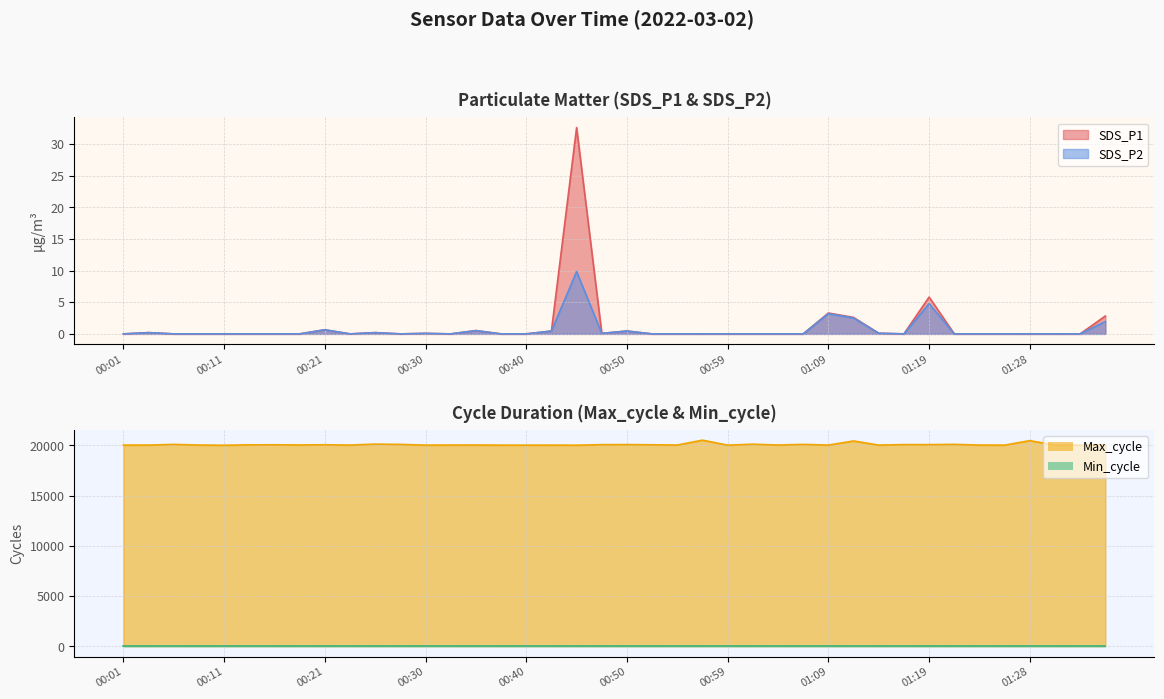

What is the value of the 16th point from the left?

20021